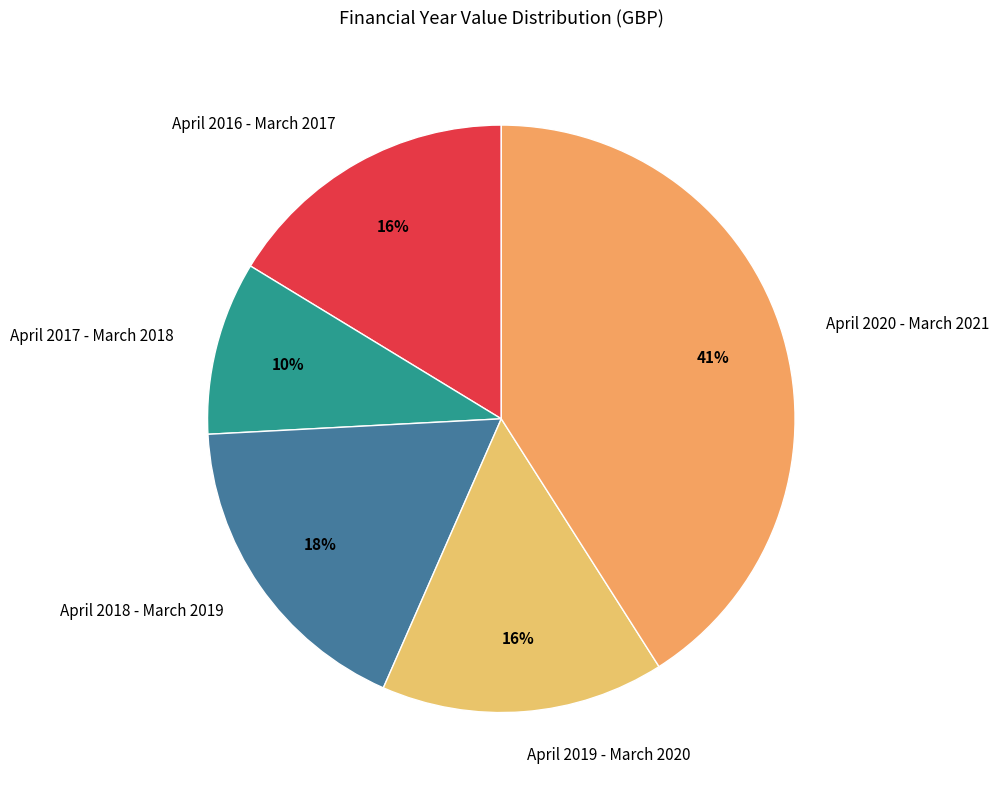

Approximately how many times larger is the value at April 2016 - March 2017 compared to April 2018 - March 2019?

0.9